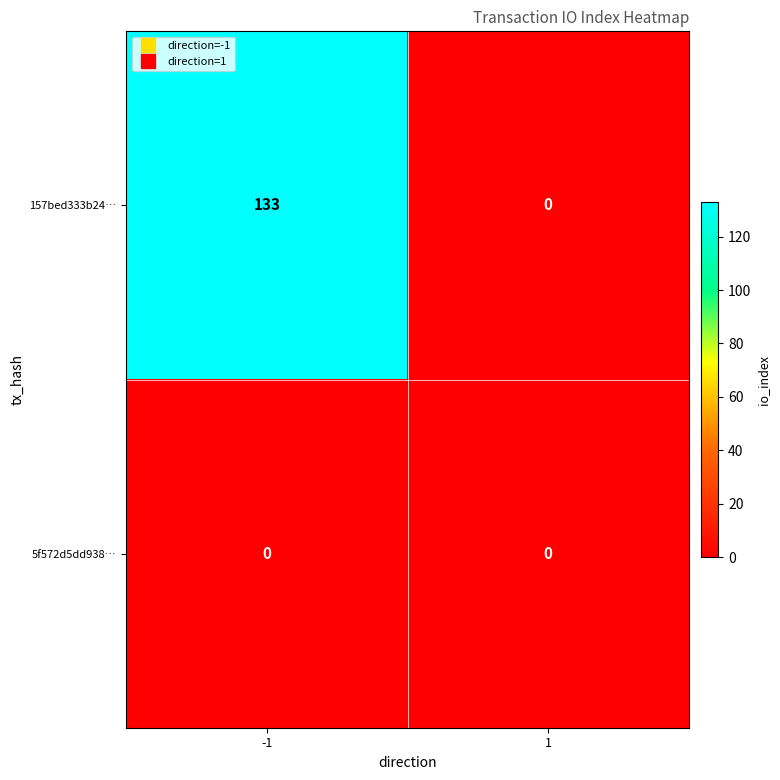

Rank the series by their maximum value, from highest to lowest.

157bed333b24…, 5f572d5dd938…